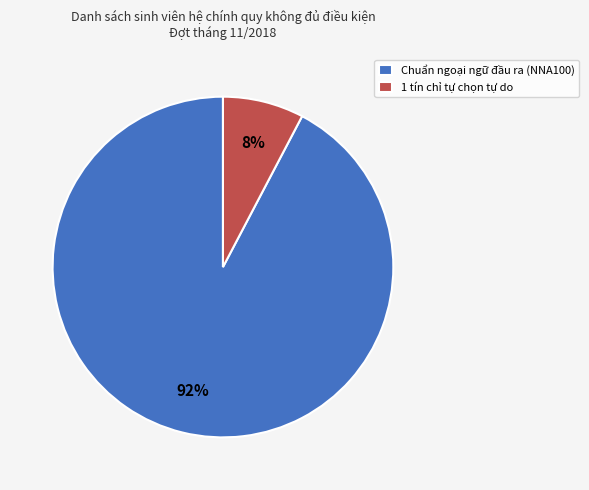

How many segments does this pie chart have?

2